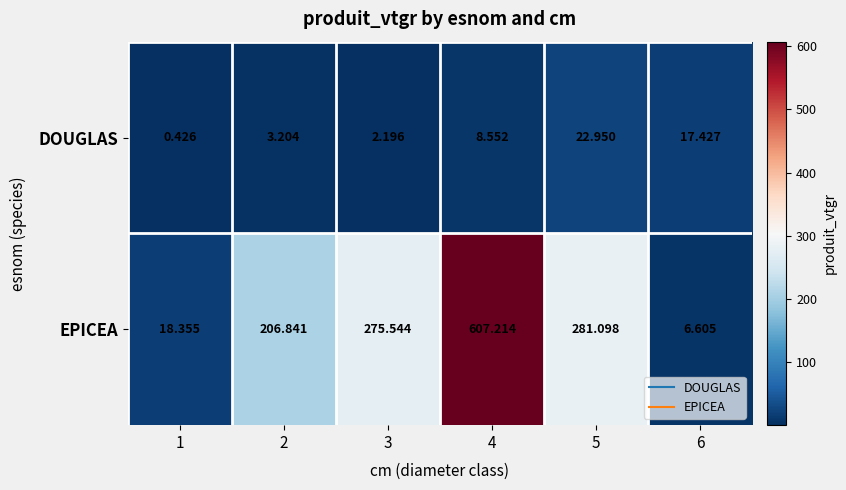

How many data points does each series have?

6